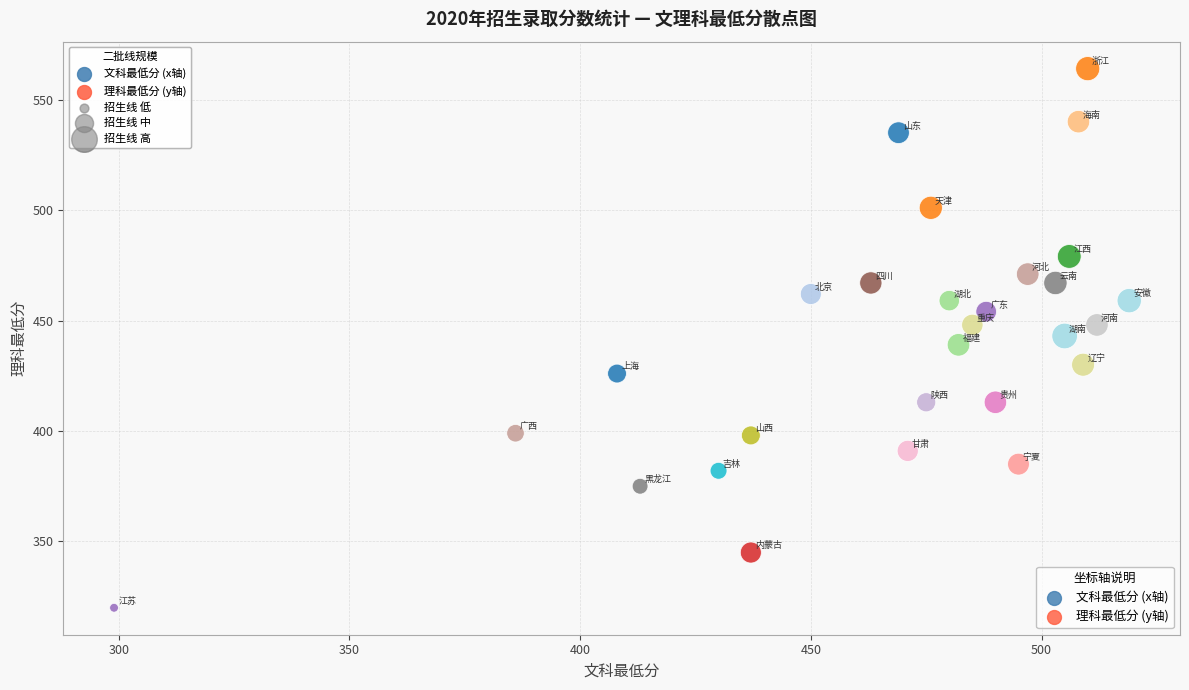

What is the range of Y values (max minus min)?

244